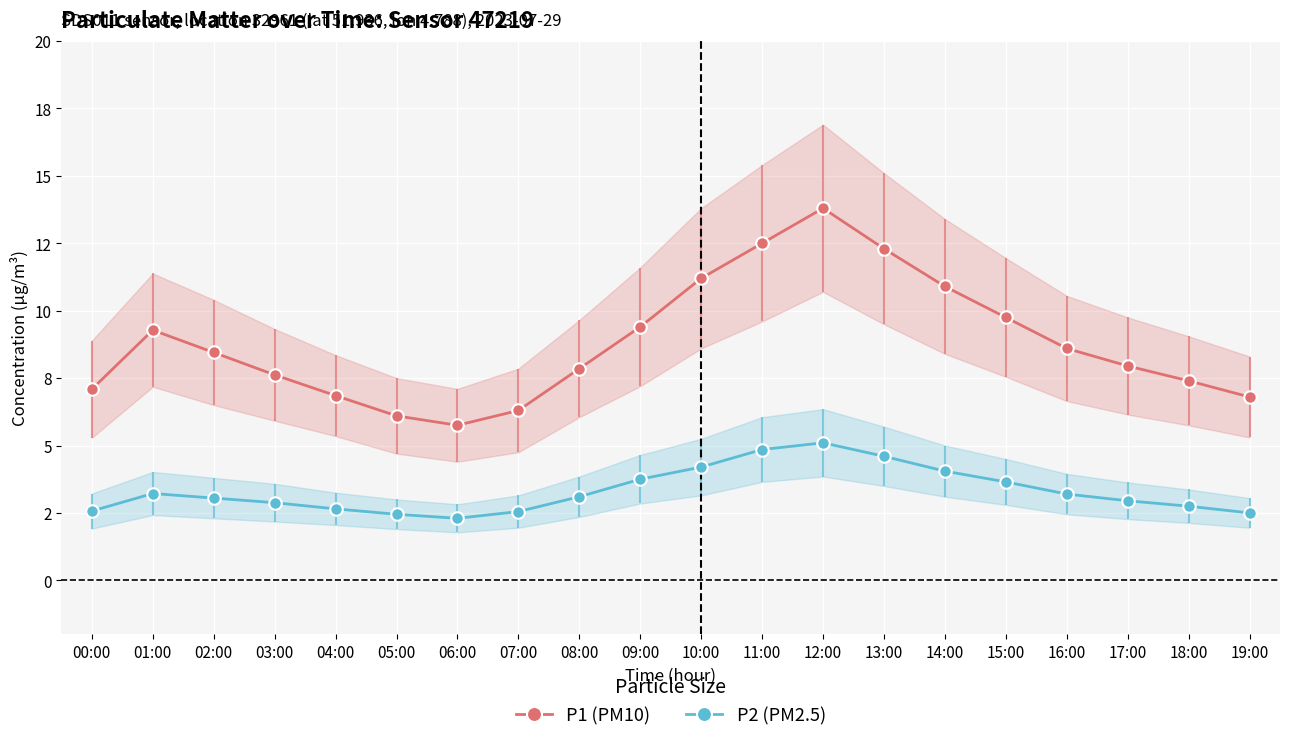

What is the difference between the highest and lowest values at 11:00?

7.7